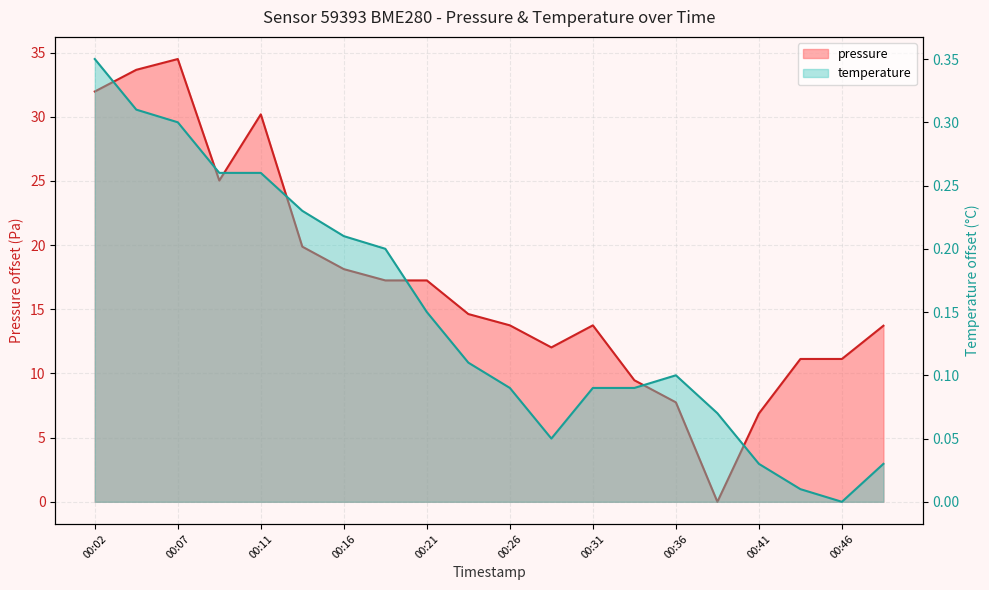

At 00:43, list the series in order from smallest to largest.

temperature, pressure